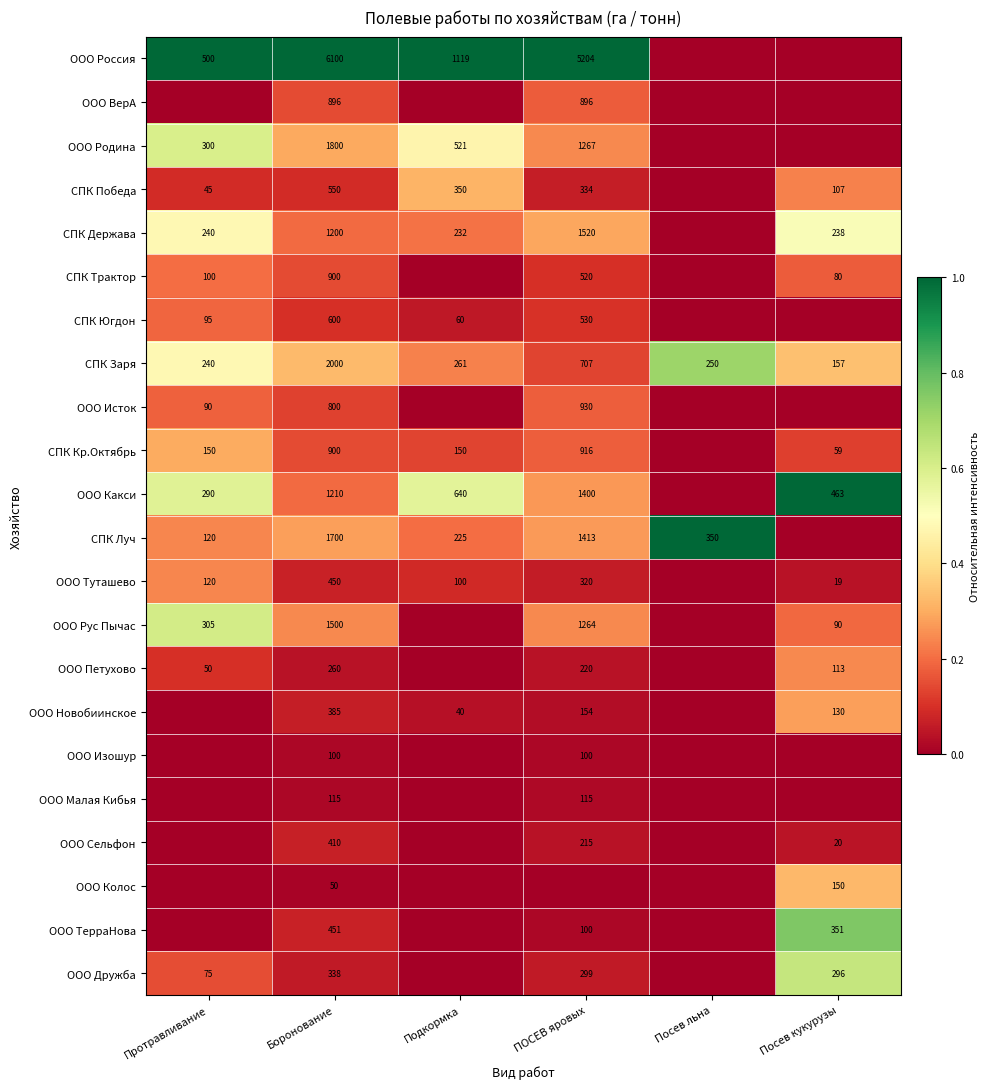

What is the spread (max minus min) of values at Боронование?

6050